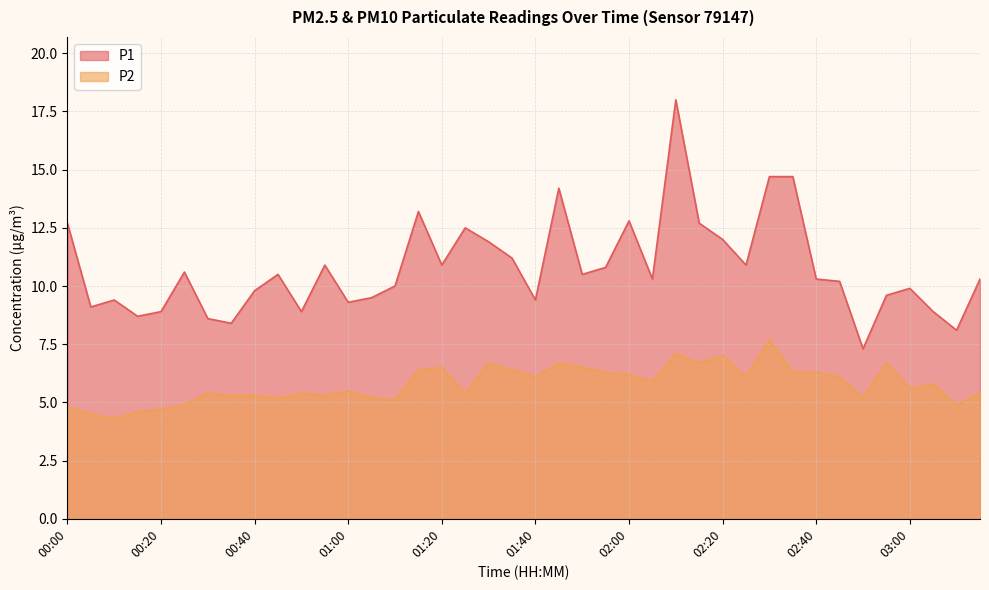

What is the label of the 7th point from the left?

00:30